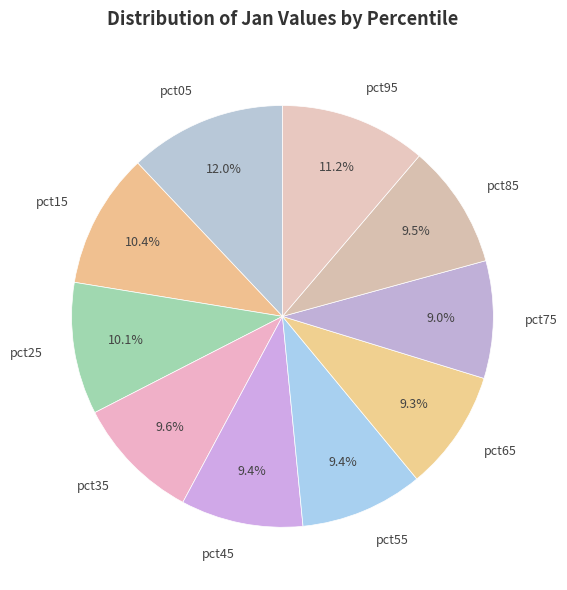

Between pct45 and pct95, which is larger?

pct95